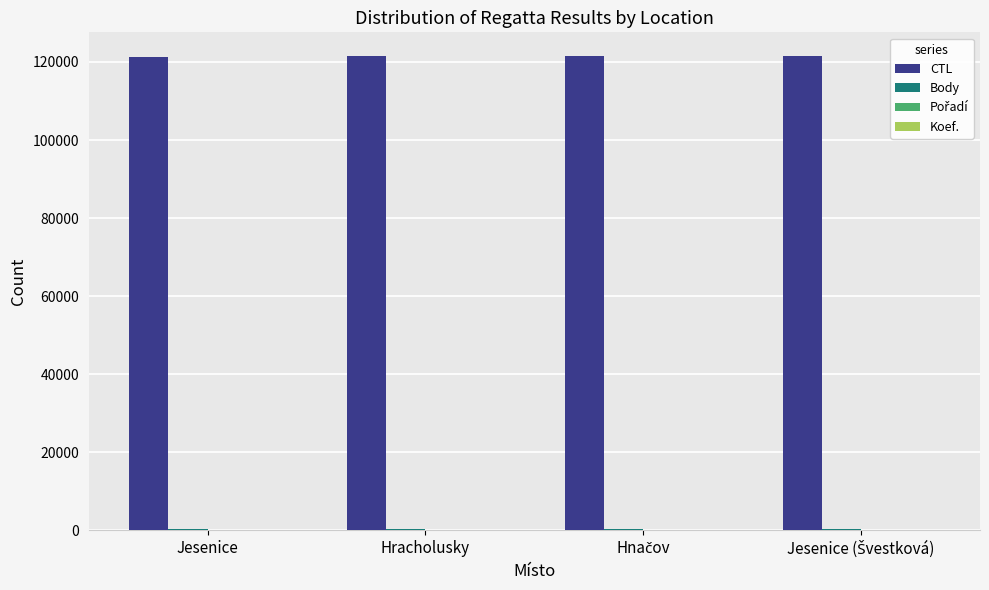

What is the sum of all CTL values?

485543